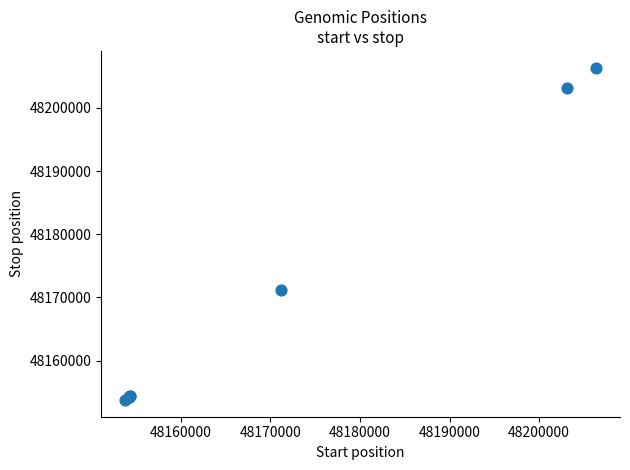

What Y value in the scatter plot is closest to 48180072?

48171235